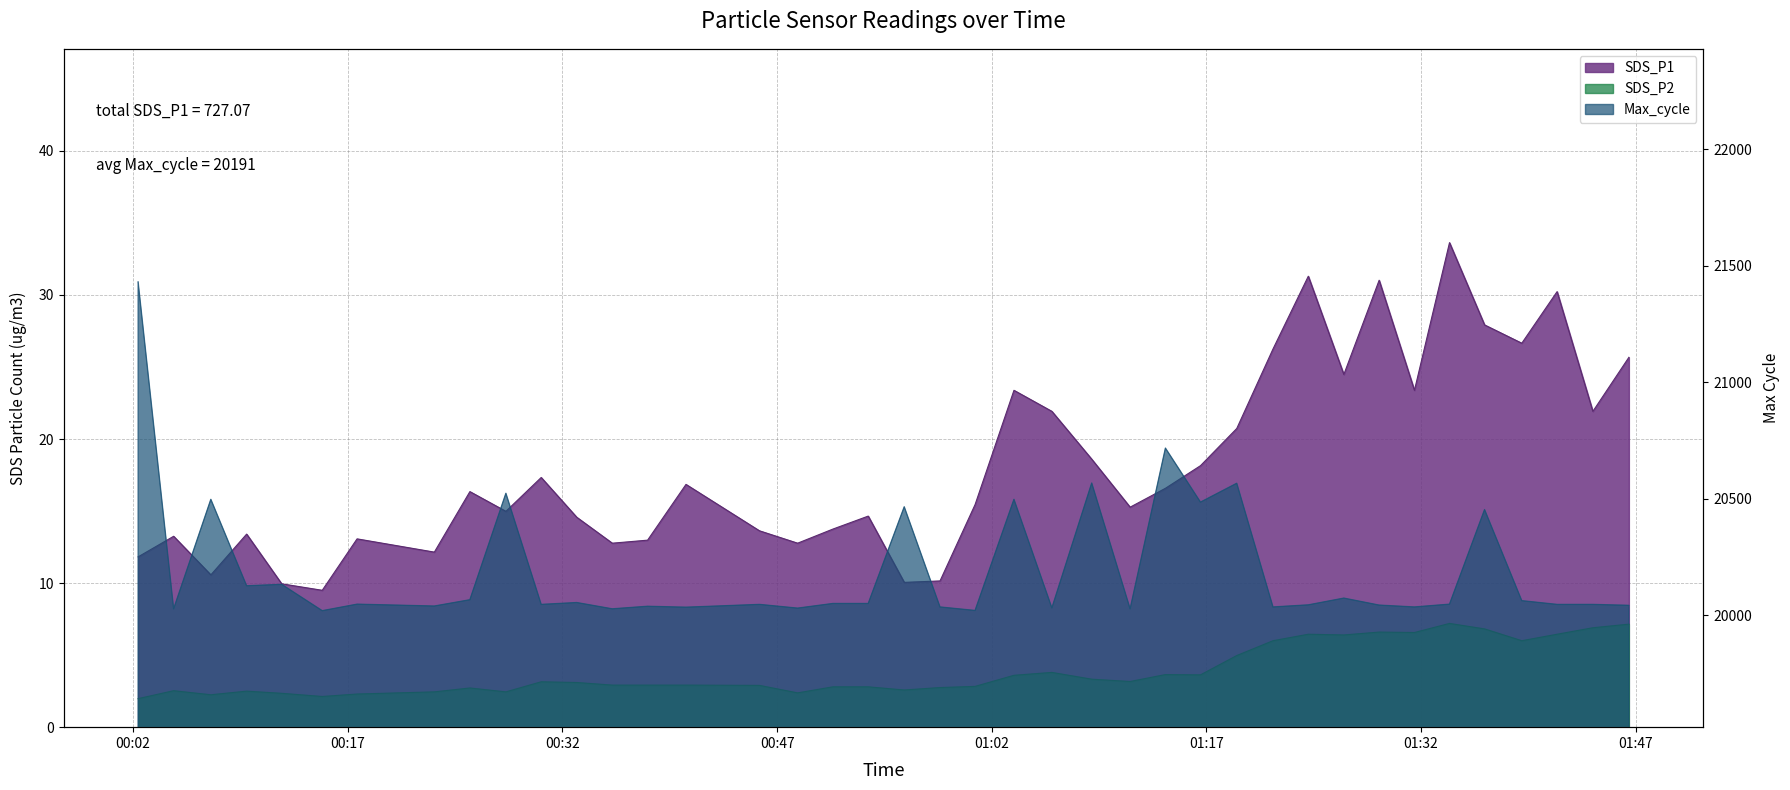

Which series has the largest range (max minus min)?

Max_cycle